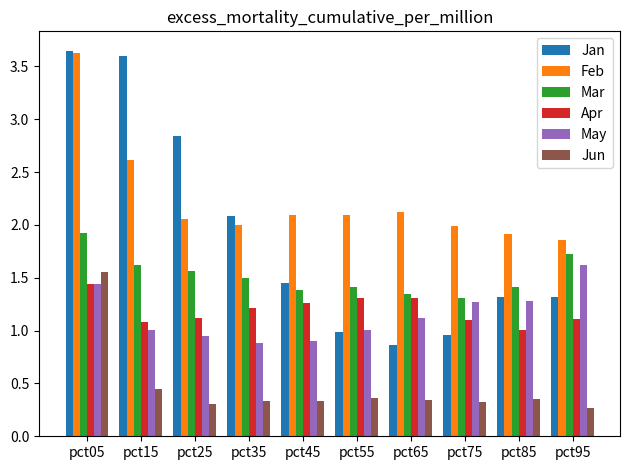

How many values in the Jan series are below 1?

3